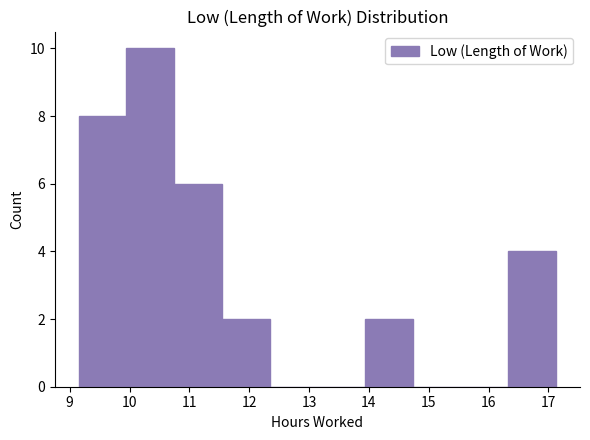

How tall is the bar that spans 16.3 to 17.1 on the x-axis? Neither the bar edges nor the heights are printed on the chart, so give them approximately, as read against the axes.

4